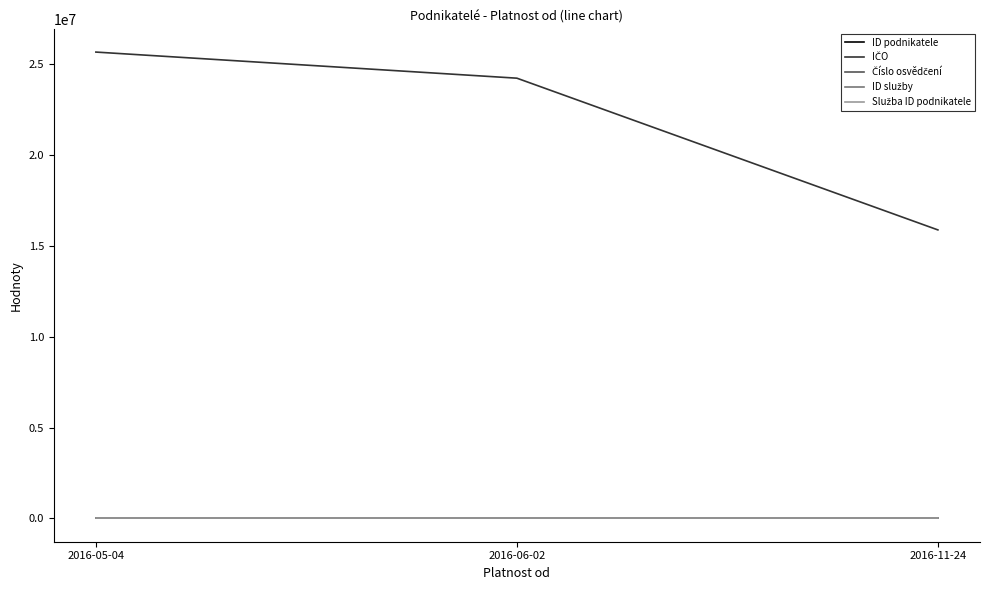

The IČO series shows 15888959 at 2016-11-24. True or false?

True